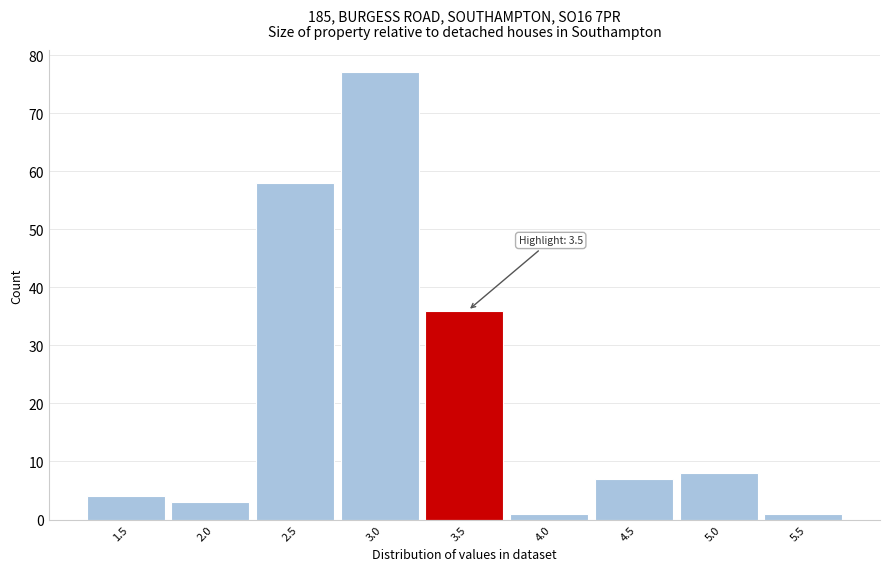

Reading right to left, list all the values displayed in this chart.

1	8	7	1	36	77	58	3	4